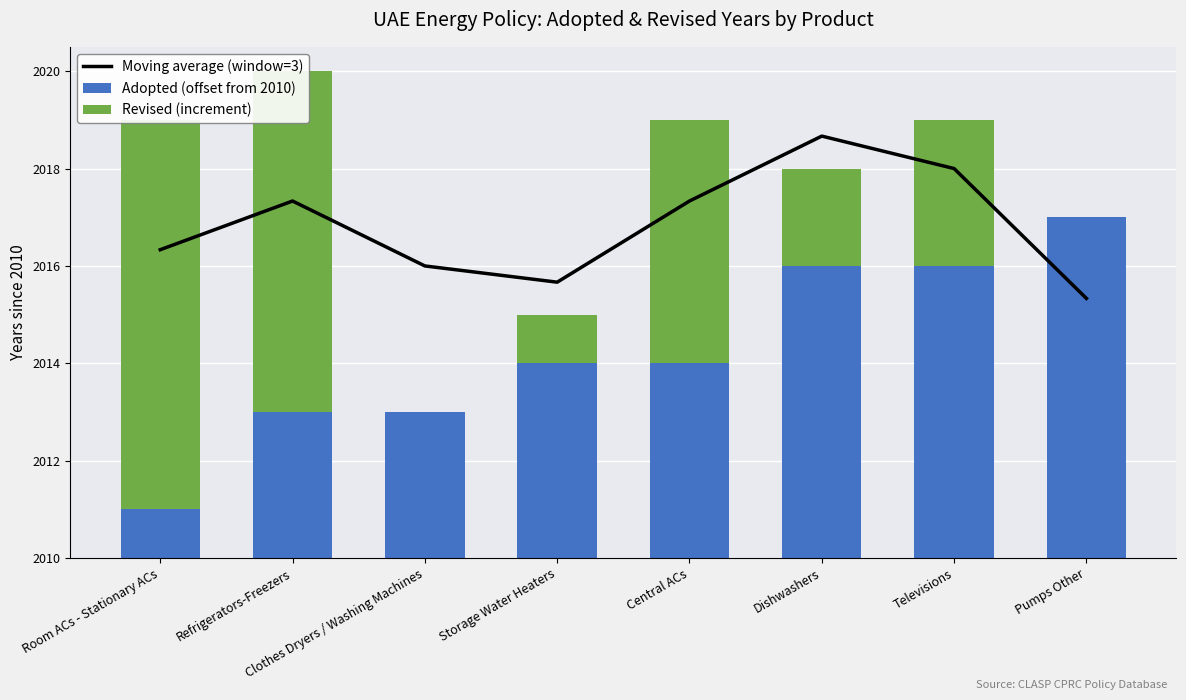

Which series changed the most between Room ACs - Stationary ACs and Dishwashers?

Revised (increment)